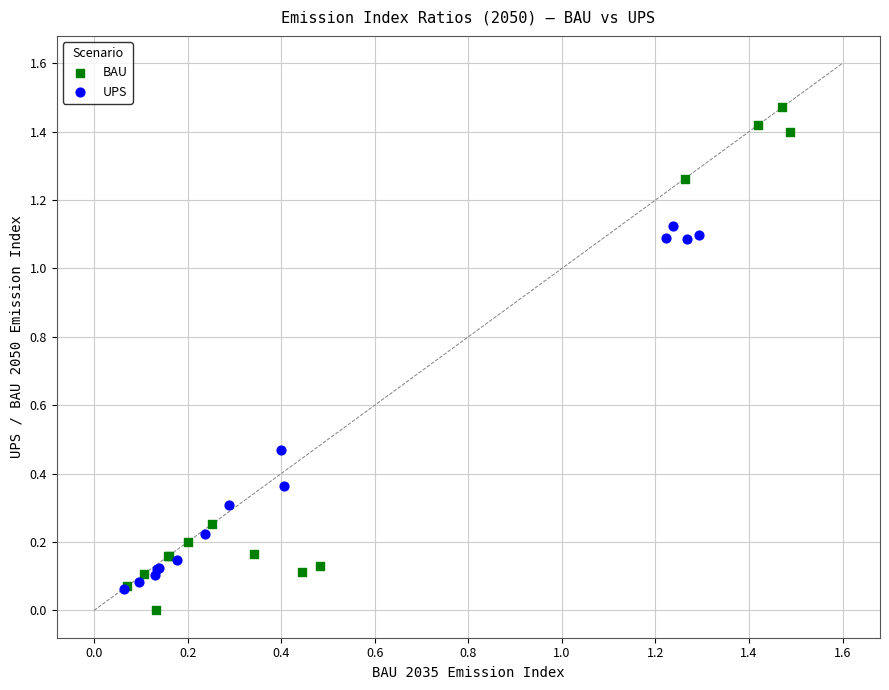

What are all the series names shown in the legend?

BAU, UPS